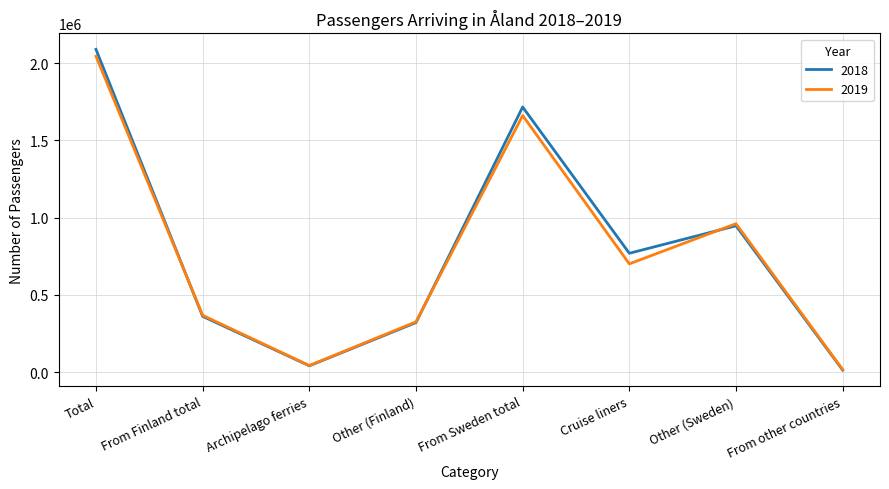

Is it true that 2019 equals 544195.8 at Other (Finland)?

False